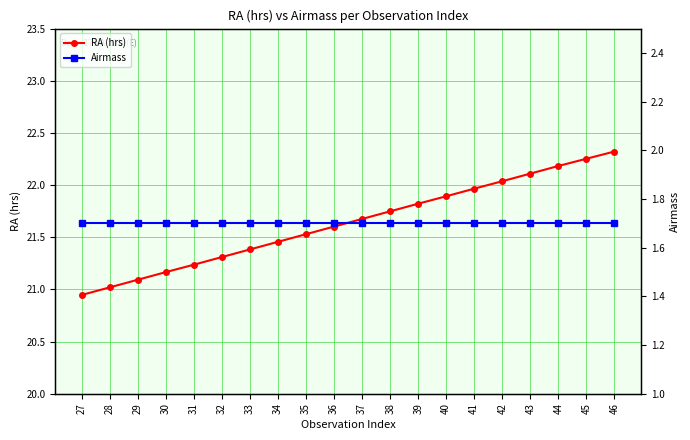

What is the value of the Airmass point at the 7th from the left?

1.7